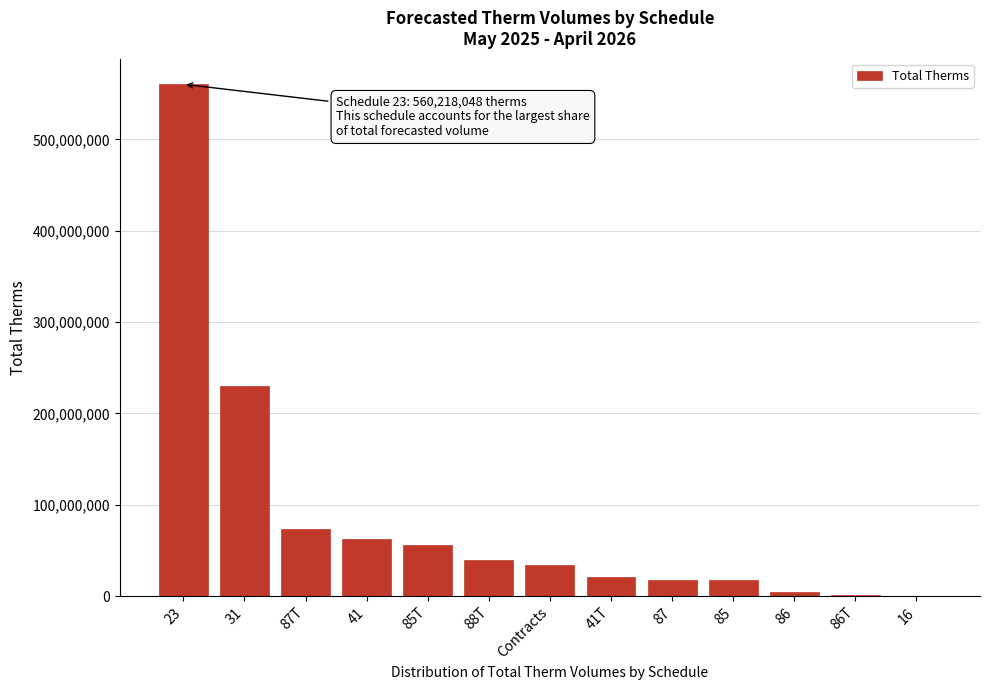

The chart shows a value of 34037220 at Contracts. True or false?

True